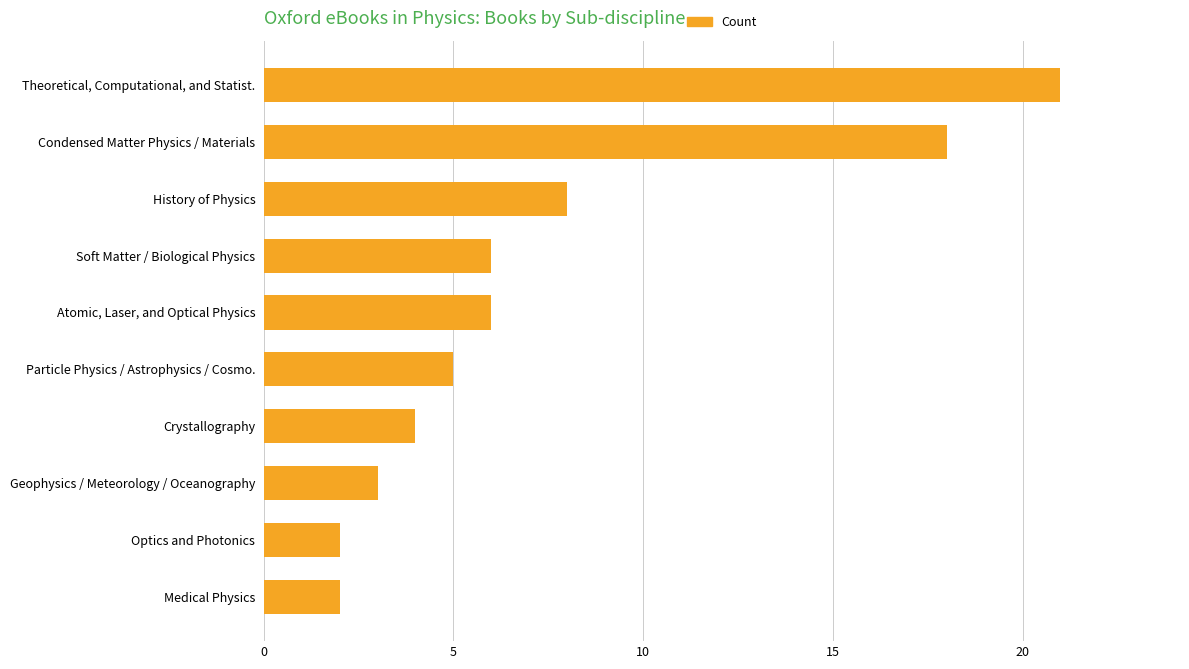

How many data points does each series have?

10